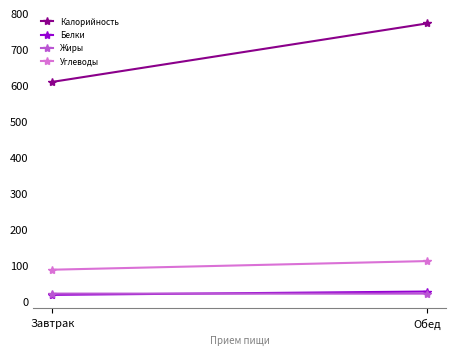

Is it true that Жиры equals 20.9 at Завтрак?

True